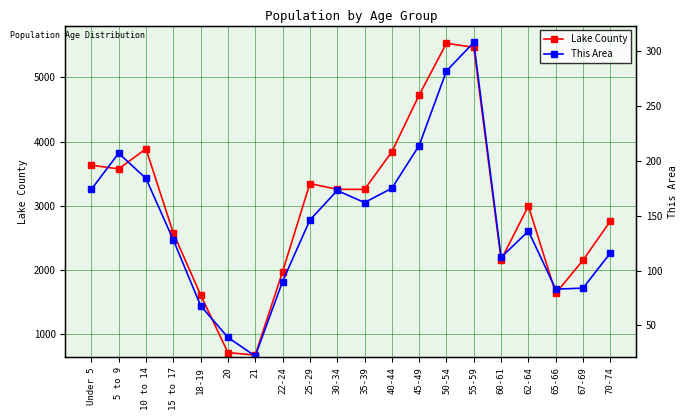

How many values in the Lake County series exceed 3255?

9